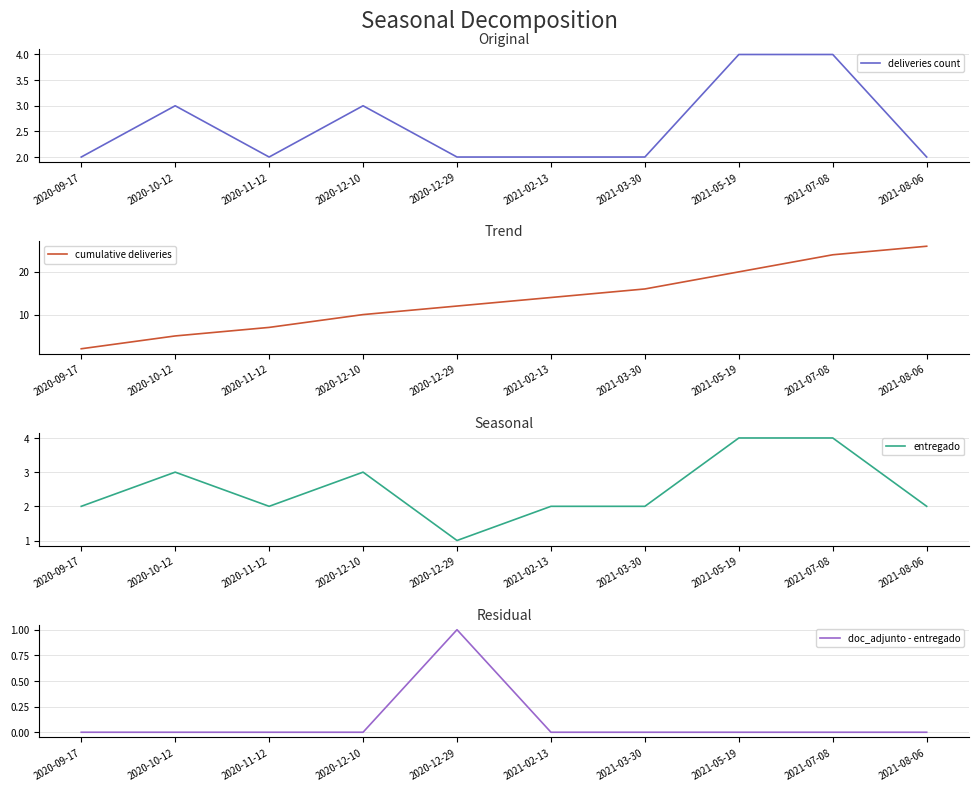

True or false: entregado and doc_adjunto - entregado intersect in this chart.

False